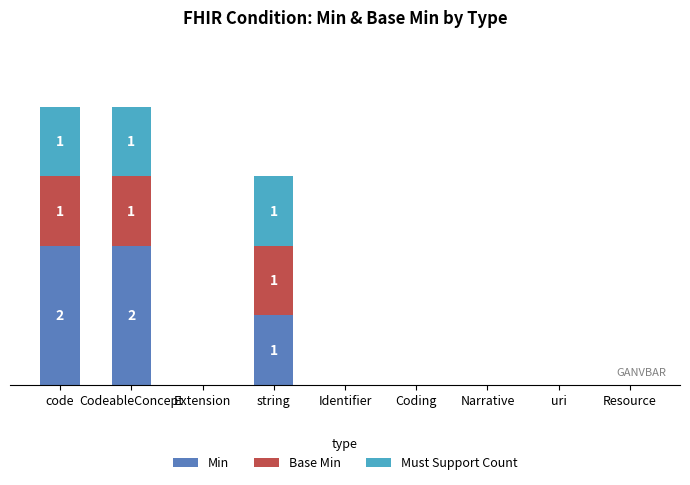

Does the chart contain stacked bars?

Yes